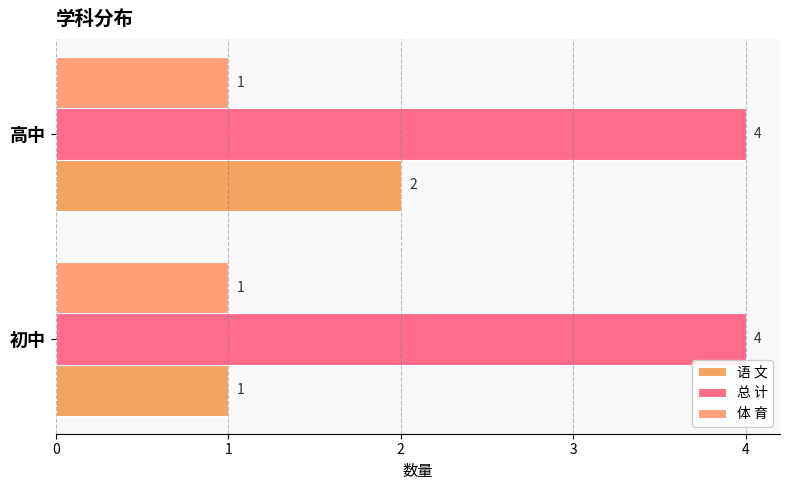

List the series in order of their peak value, lowest first.

体 育, 语 文, 总 计